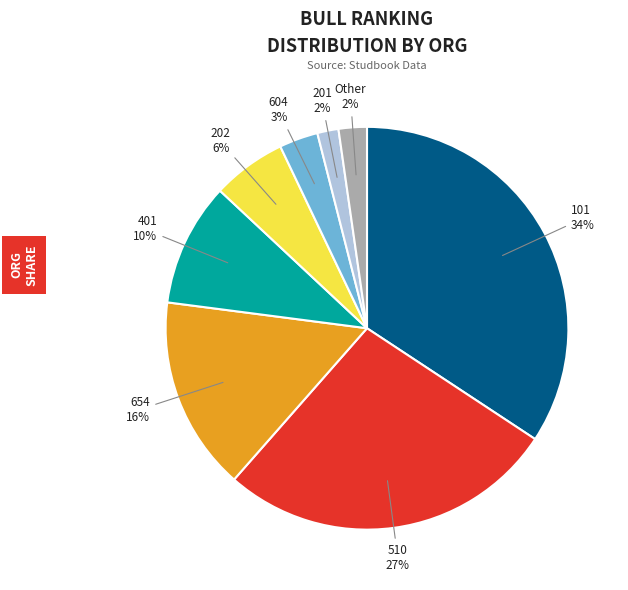

Is there a majority slice in this chart?

No